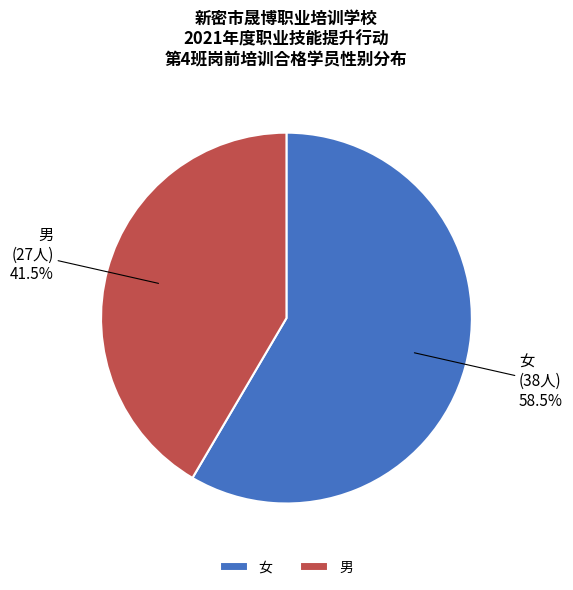

How many slices are in this pie chart?

2